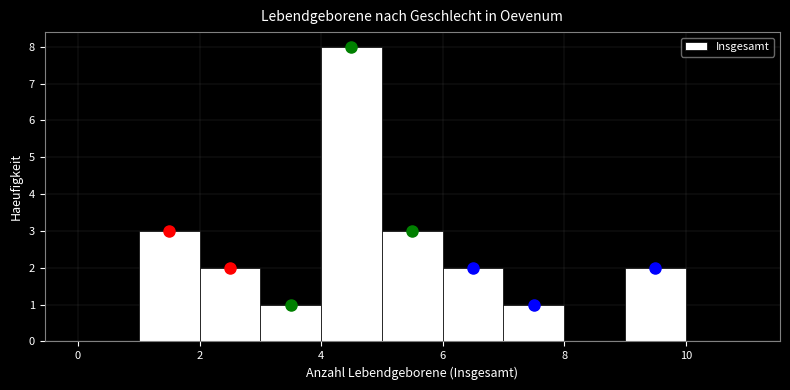

What is the height of the bar covering 5 to 6 on the x-axis? The values are not printed on the chart, so give them approximately, as read against the axis.

3